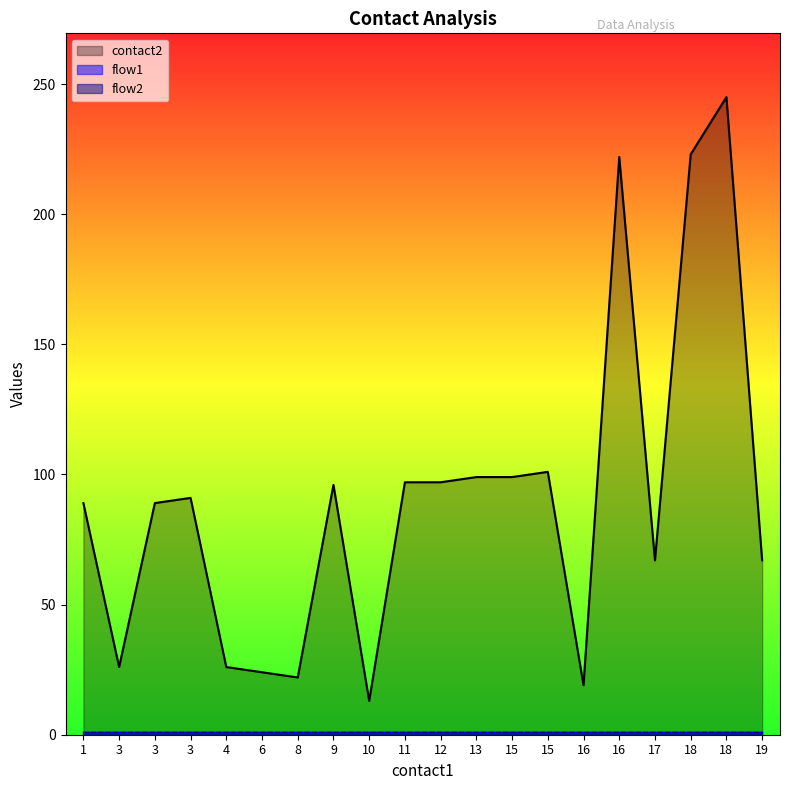

At 1, list the series in order from largest to smallest.

contact2, flow1, flow2